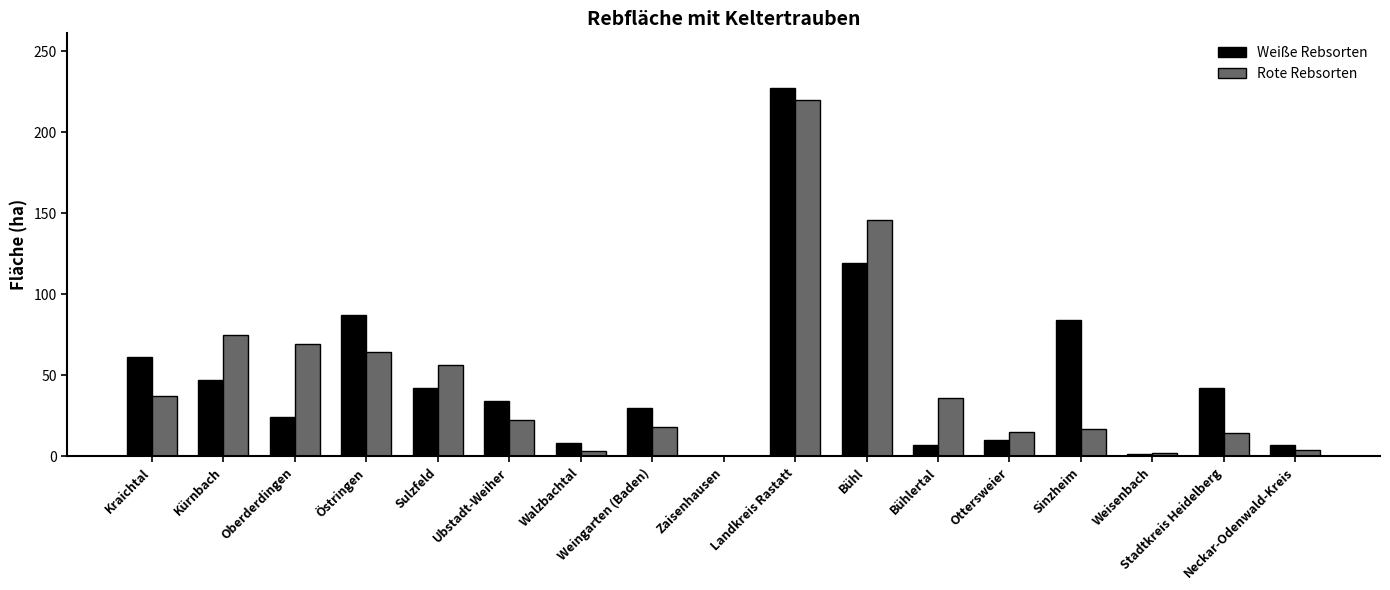

The value of Rote Rebsorten at Weingarten (Baden) is 18. True or false?

True